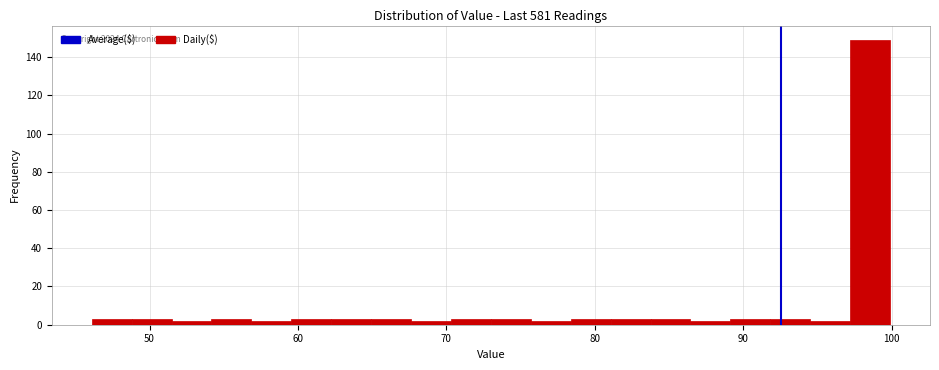

Read against the x-axis, roughly where is the centre of the tallest bar?

99